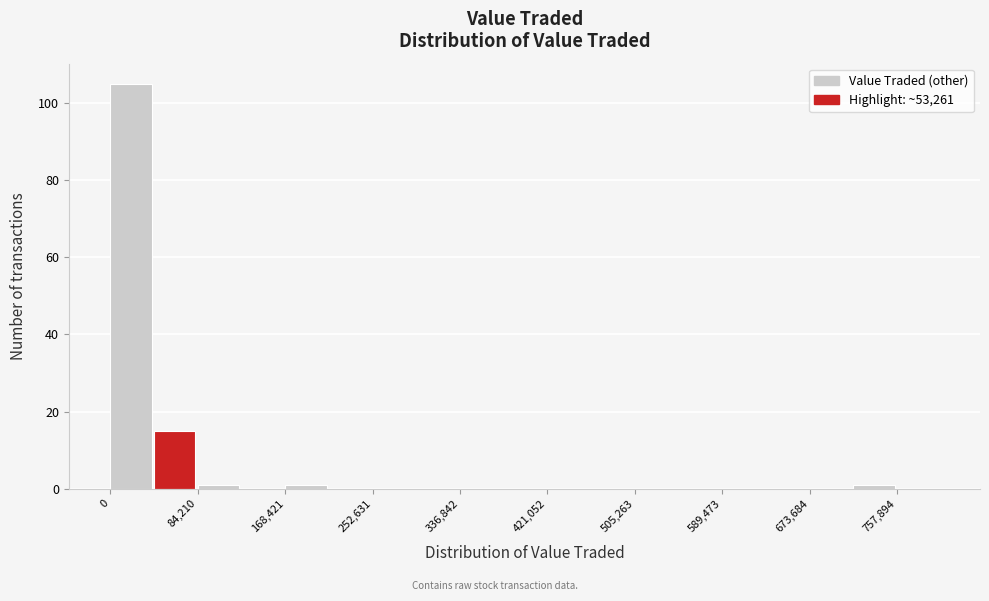

Reading left to right, list every bar in this chart as the range it spans on the x-axis followed by its height. Neither the bar edges nor the heights are printed on the chart, so give them approximately, as read against the axes.

0 to 40000: 106
40000 to 80000: 16
80000 to 130000: under 2
130000 to 170000: 0
170000 to 210000: under 2
210000 to 250000: 0
250000 to 290000: 0
290000 to 340000: 0
340000 to 380000: 0
380000 to 420000: 0
420000 to 460000: 0
460000 to 510000: 0
510000 to 550000: 0
550000 to 590000: 0
590000 to 630000: 0
630000 to 670000: 0
670000 to 720000: 0
720000 to 760000: under 2
760000 to 800000: 0